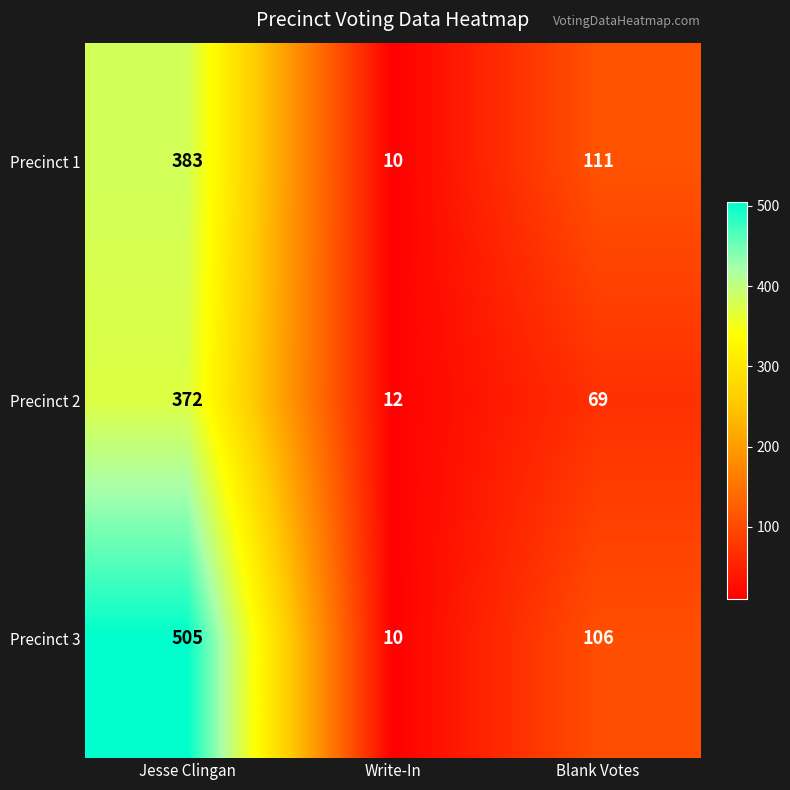

At which category does the chart reach its minimum across all series?

Write-In